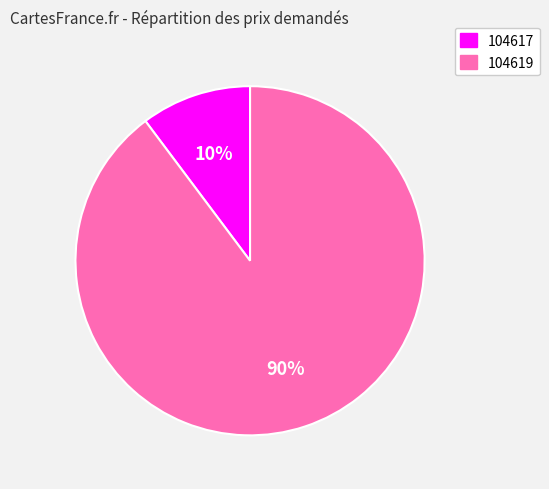

True or false: 104619 accounts for 84% of the total.

False